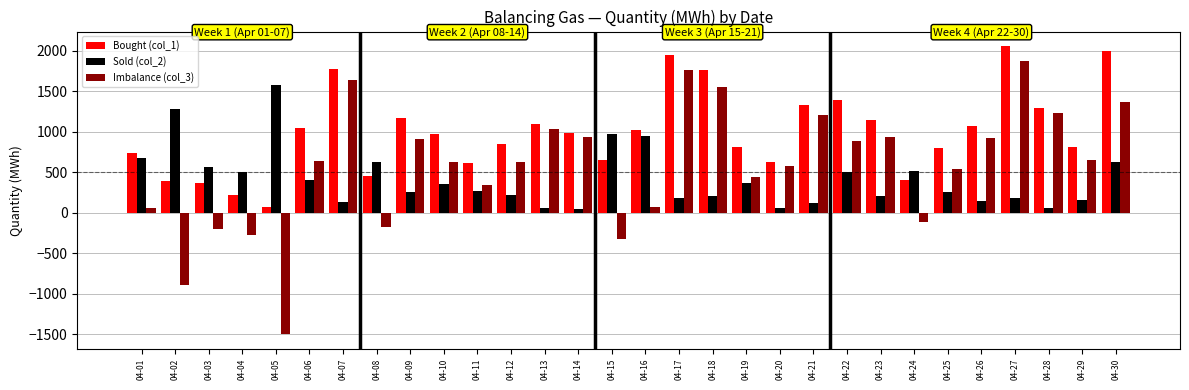

How many data points does each series have?

30